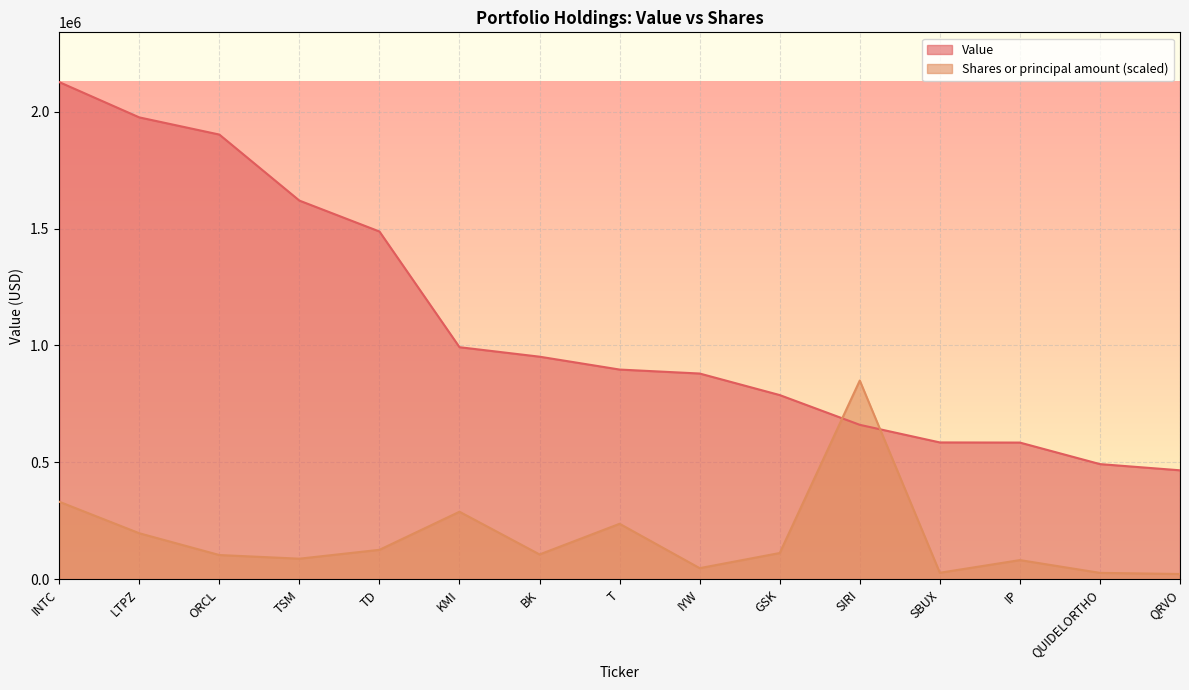

At how many categories does at least one series exceed 815649?

10